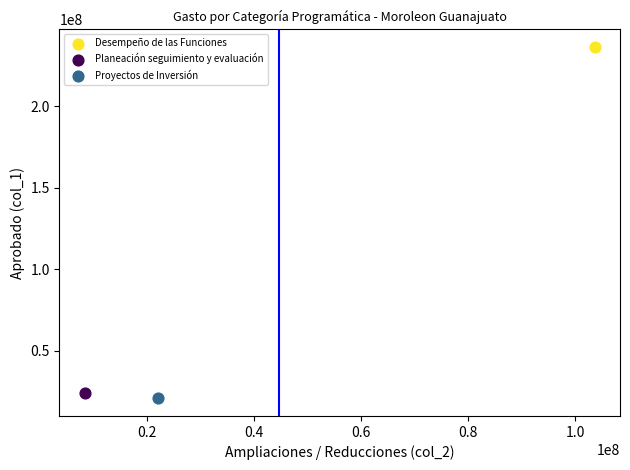

What are all the series names shown in the legend?

Desempeño de las Funciones, Planeación seguimiento y evaluación, Proyectos de Inversión